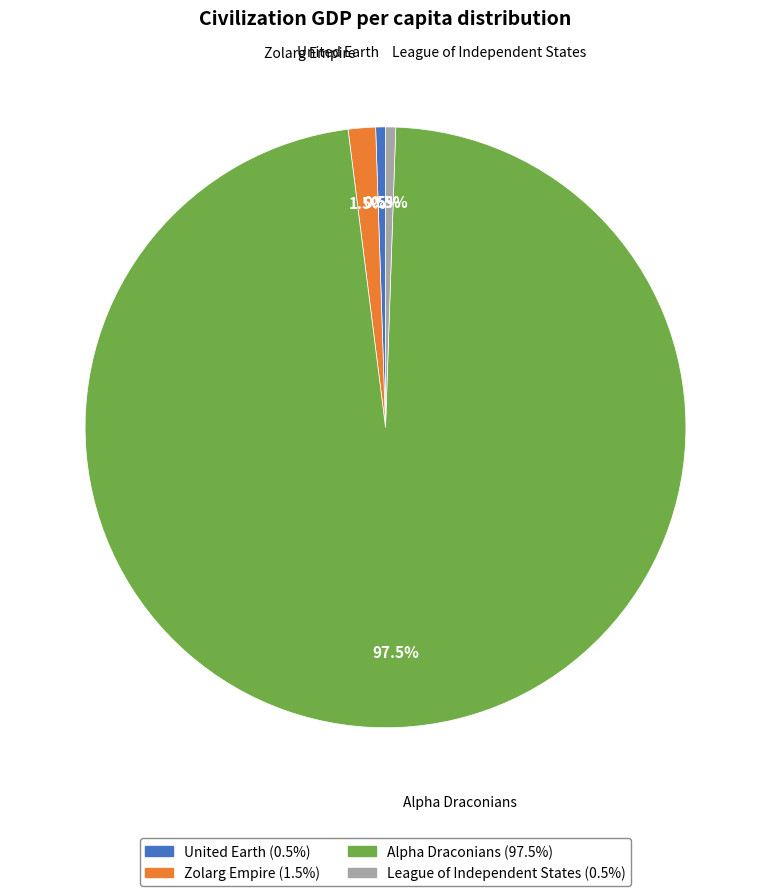

What is the total percentage of League of Independent States and Zolarg Empire?

2.0%